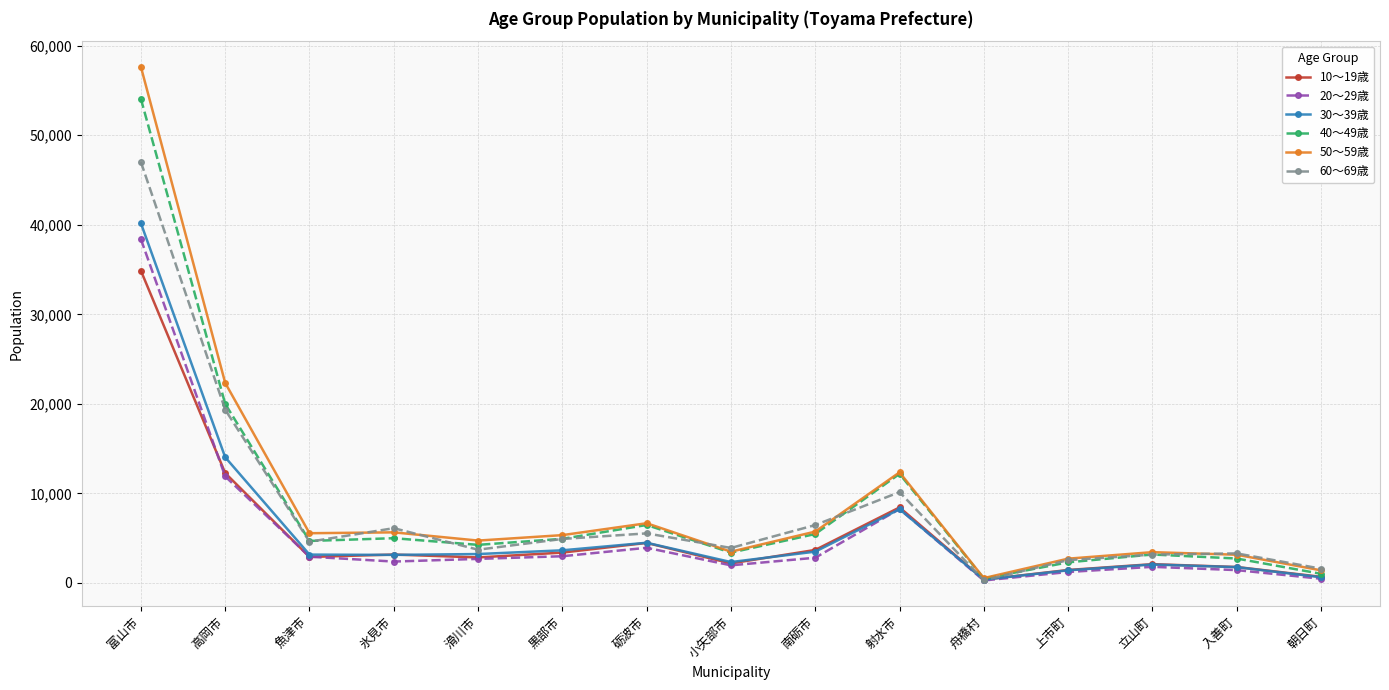

What is the lowest value of the 30～39歳 series?

367